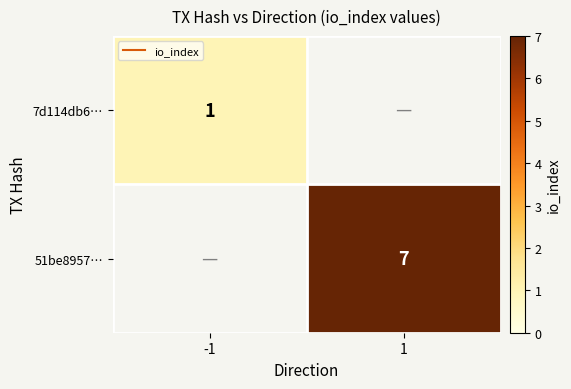

Rank the categories by 51be8957… value from lowest to highest.

-1, 1